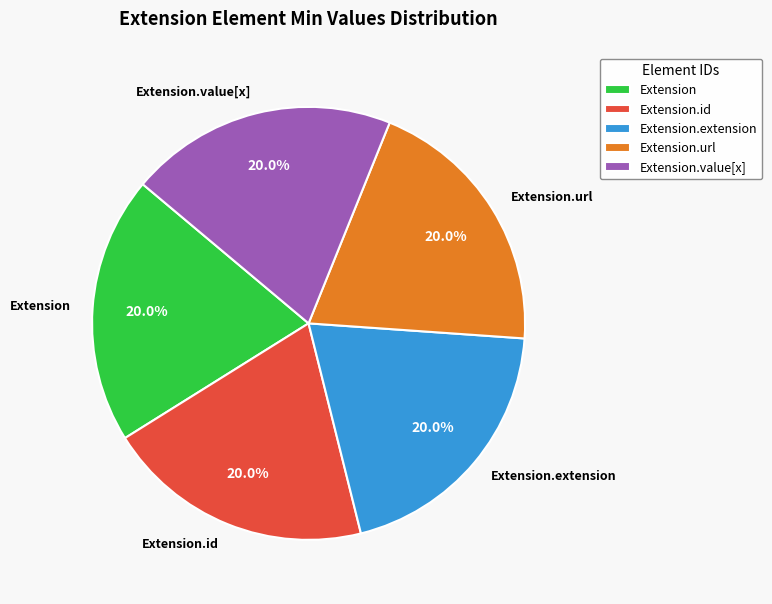

How many slices are in this pie chart?

5